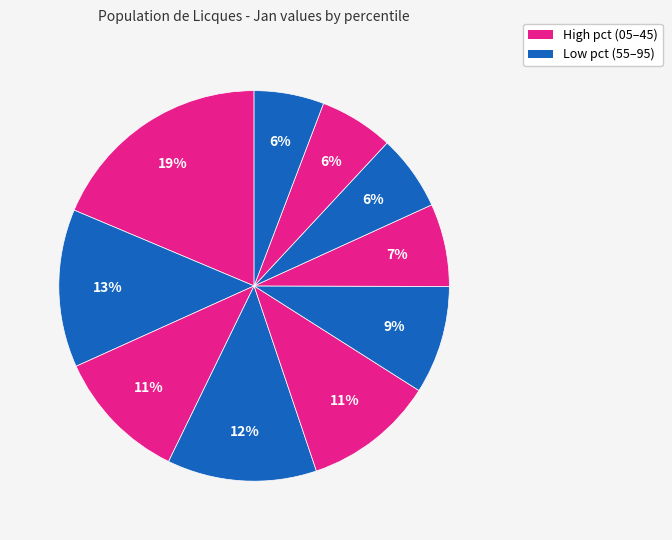

How many slices are in this pie chart?

10